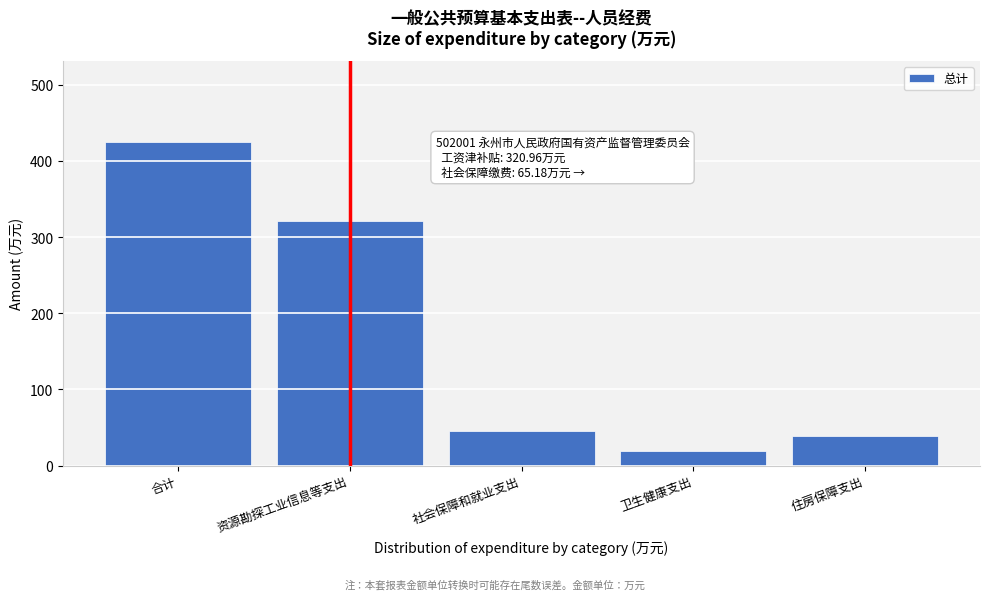

Reading left to right, extract all data points from this chart.

424.6	321.0	45.9	19.3	38.4